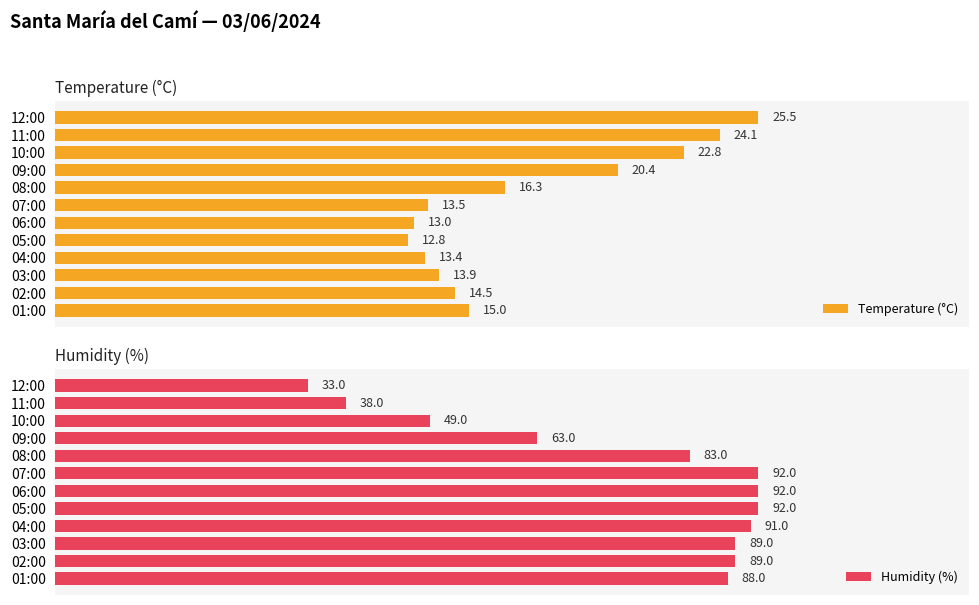

Which category has the highest value in the Temperature (°C) series?

12:00